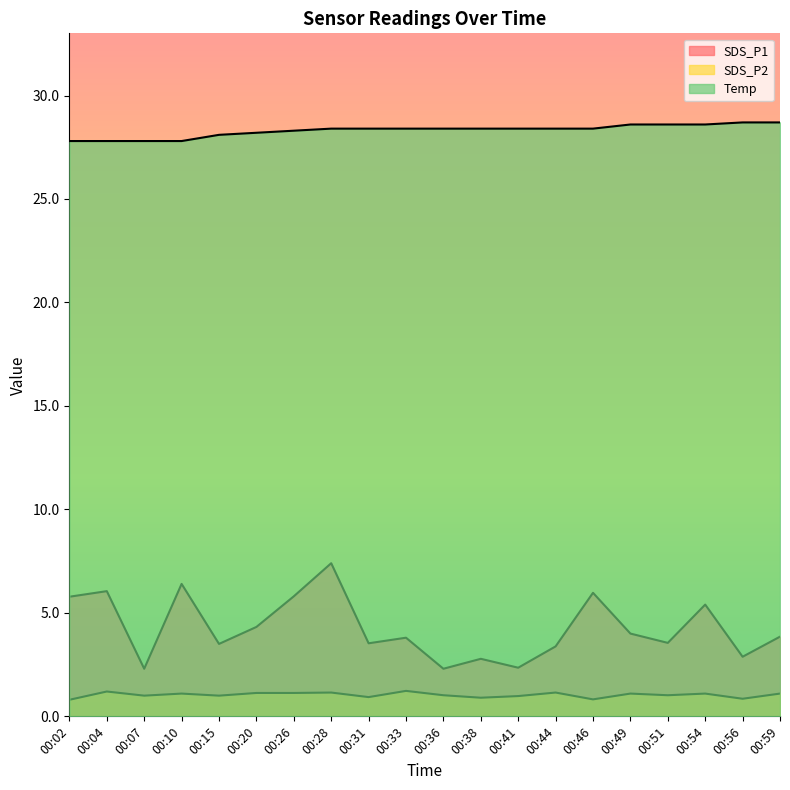

How many data points in Temp are less than 28?

4